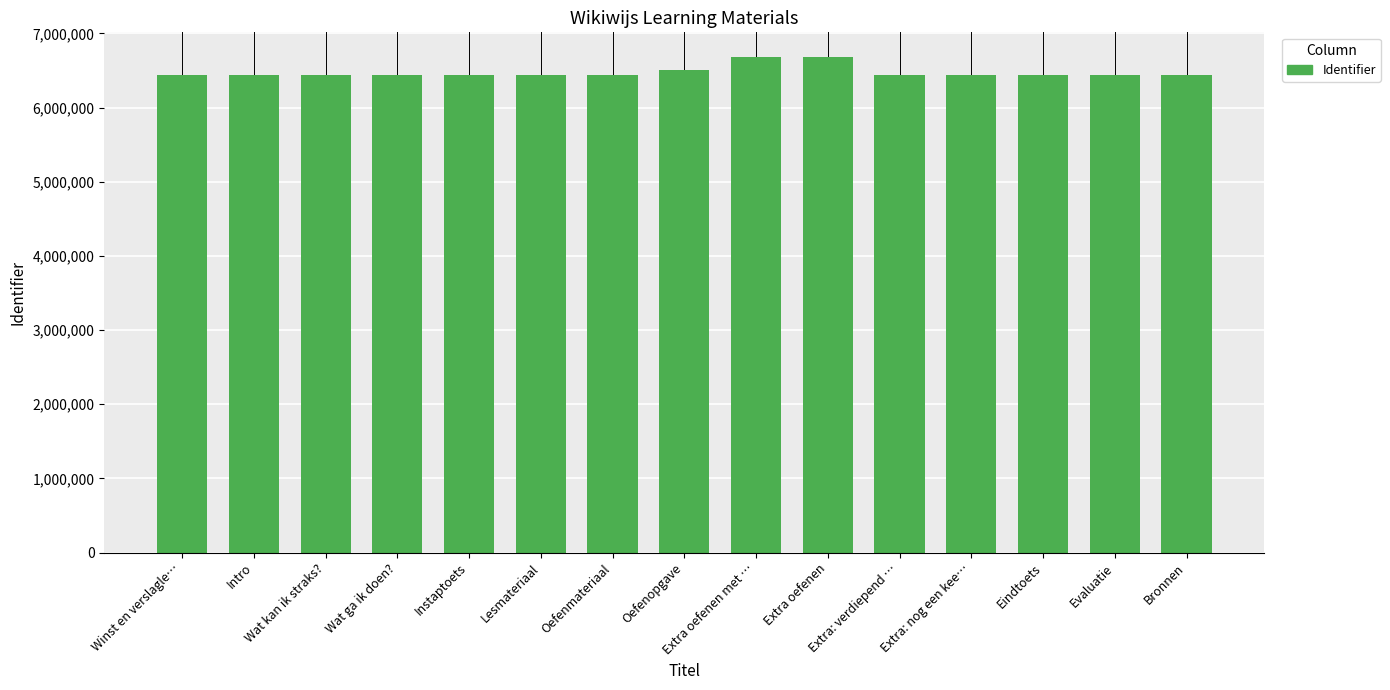

What is the difference between the maximum and second lowest values?

238729